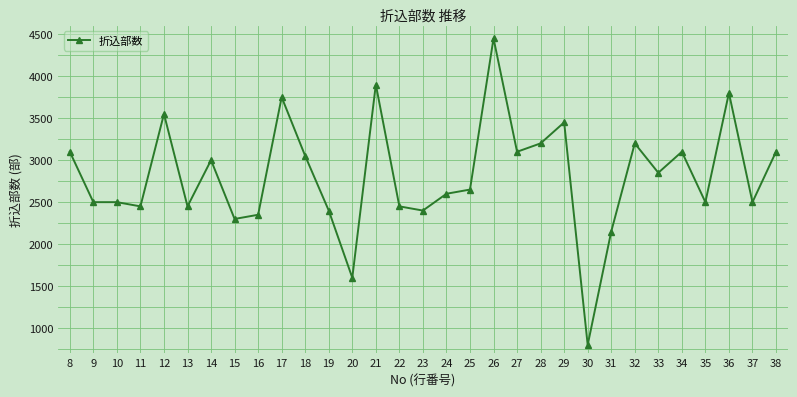

What is the change in value from 8 to 17?

+650